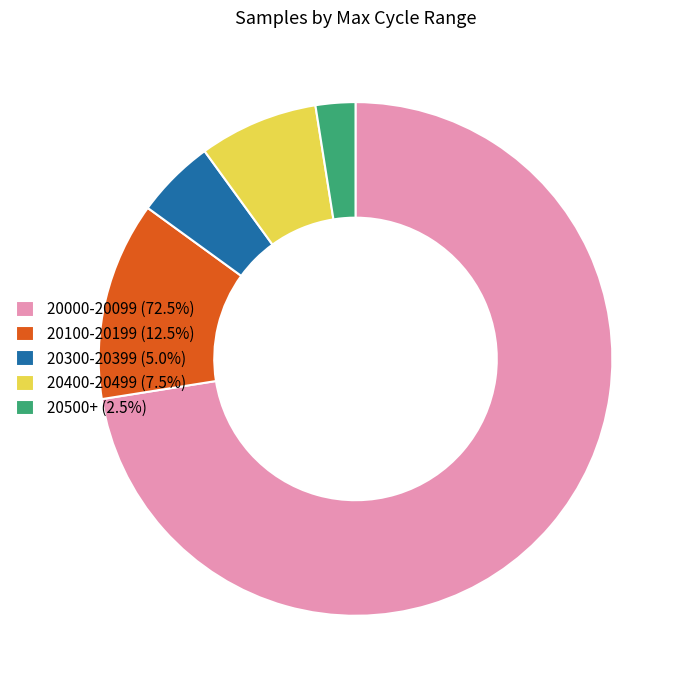

How many segments does this pie chart have?

5